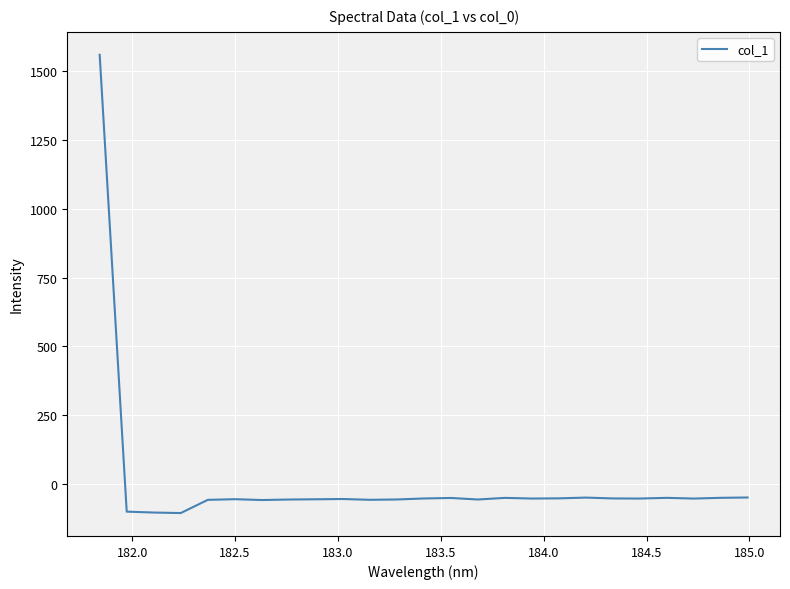

What is the difference between the maximum and minimum values?

1667.0